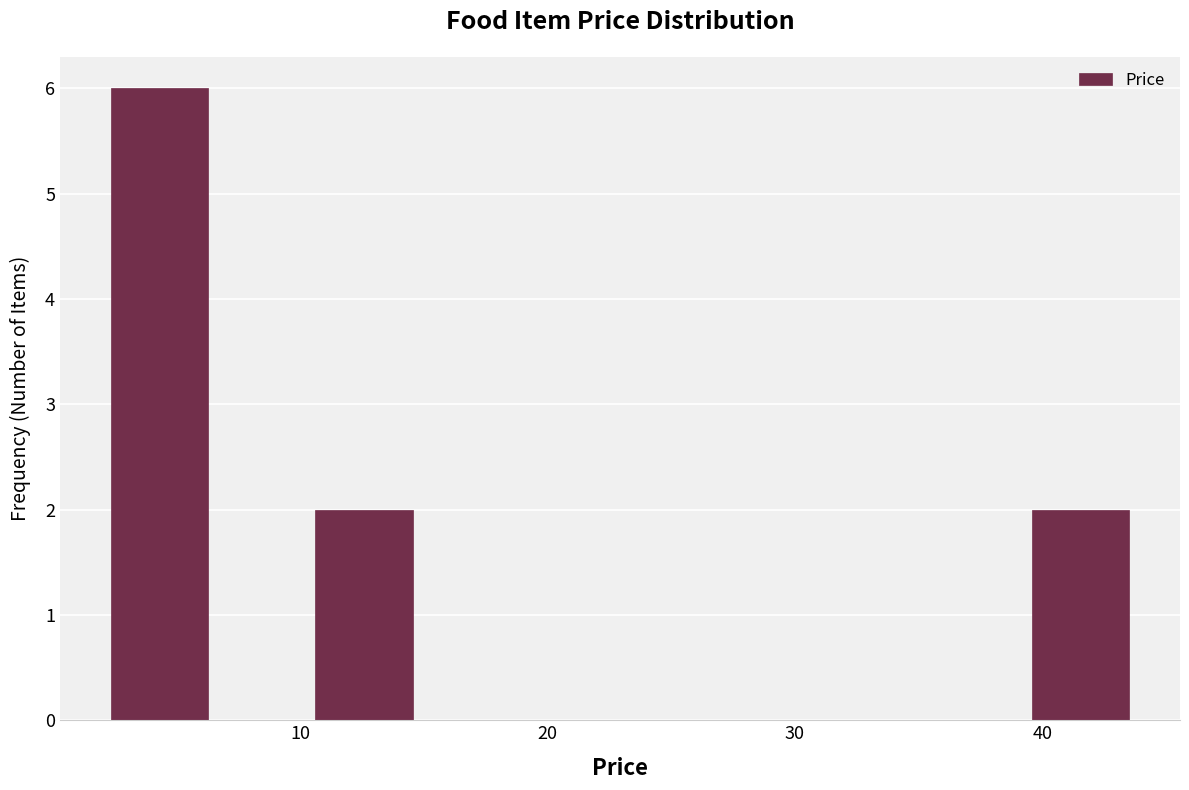

Which range on the x-axis has the tallest bar?

2 to 6